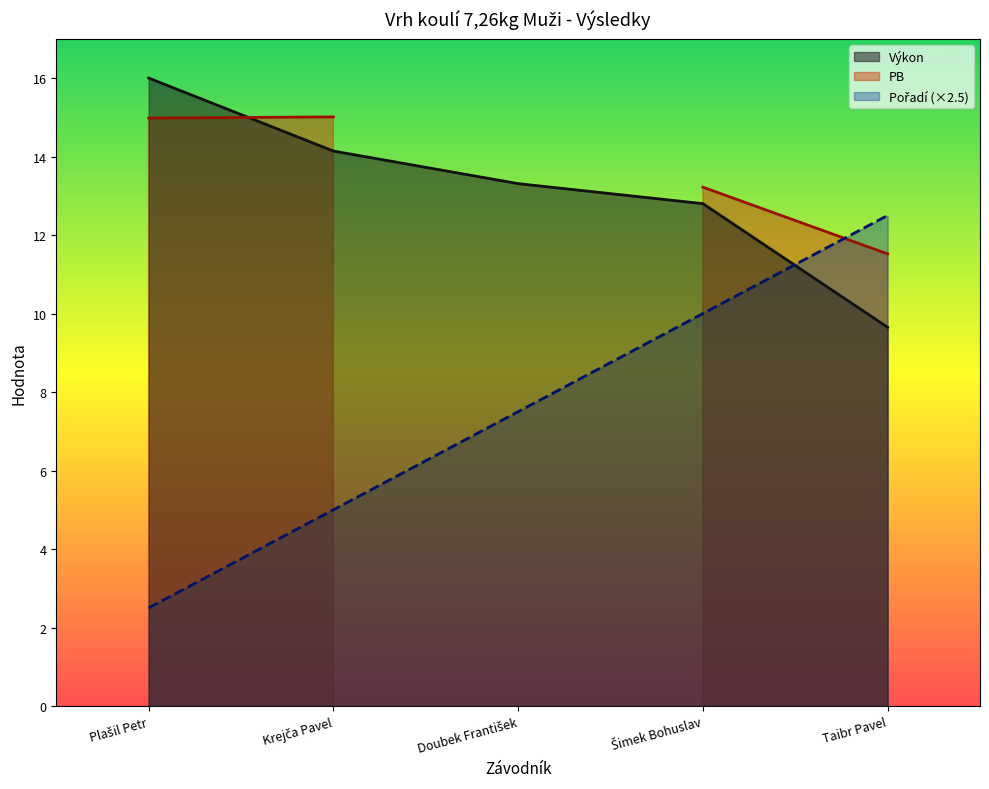

Which category has the highest value in the Pořadí series?

Taibr Pavel